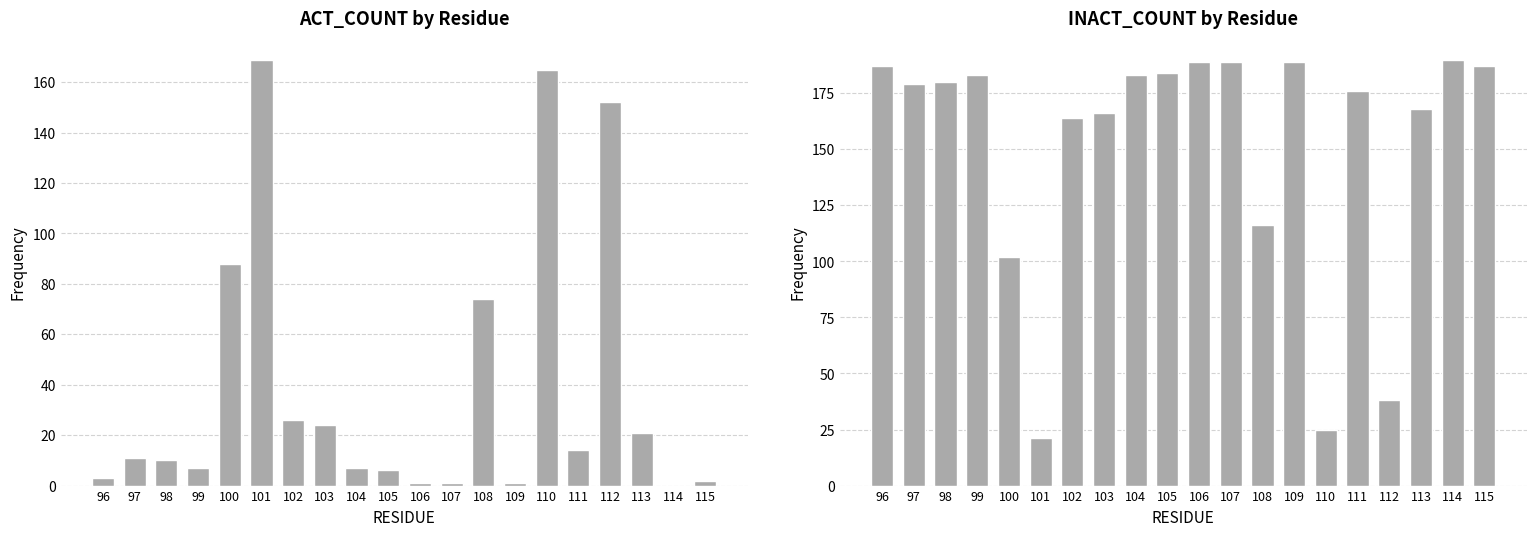

Is the value of ACT_COUNT at 110 greater than the value of INACT_COUNT at 108?

Yes